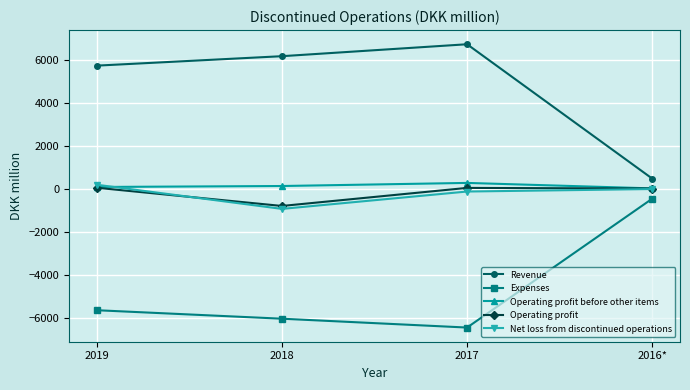

What are all the series names shown in the legend?

Revenue, Expenses, Operating profit before other items, Operating profit, Net loss from discontinued operations